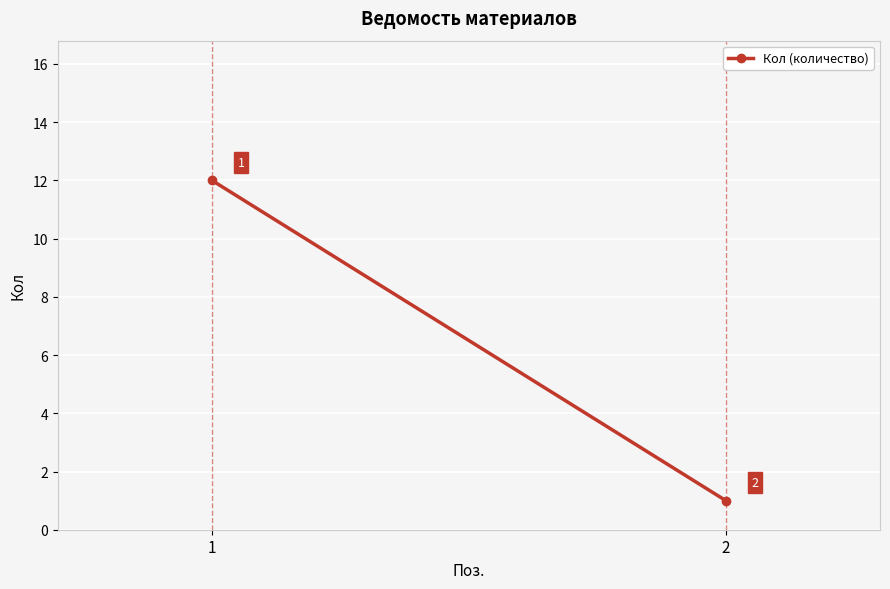

What is the greatest value displayed?

12